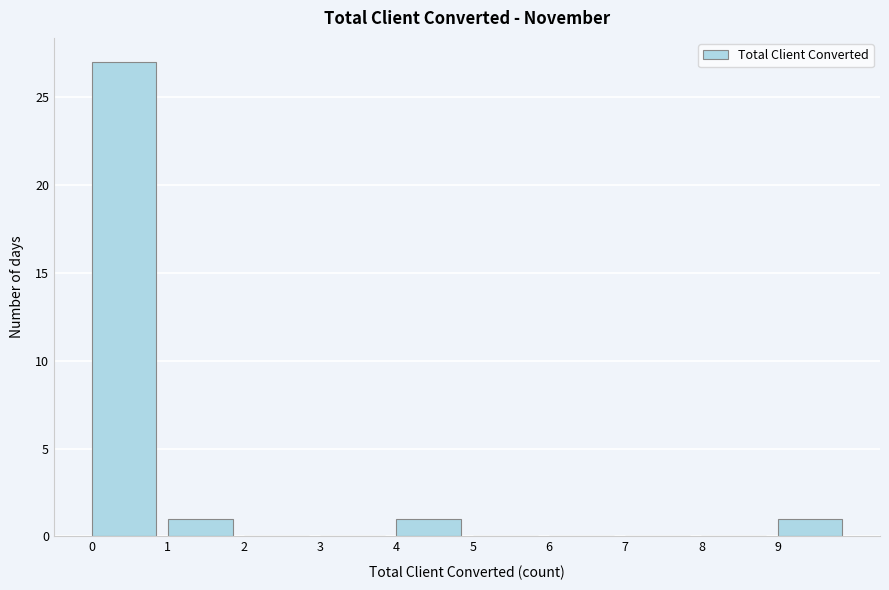

Over which range of the x-axis is the bar tallest?

0 to 1